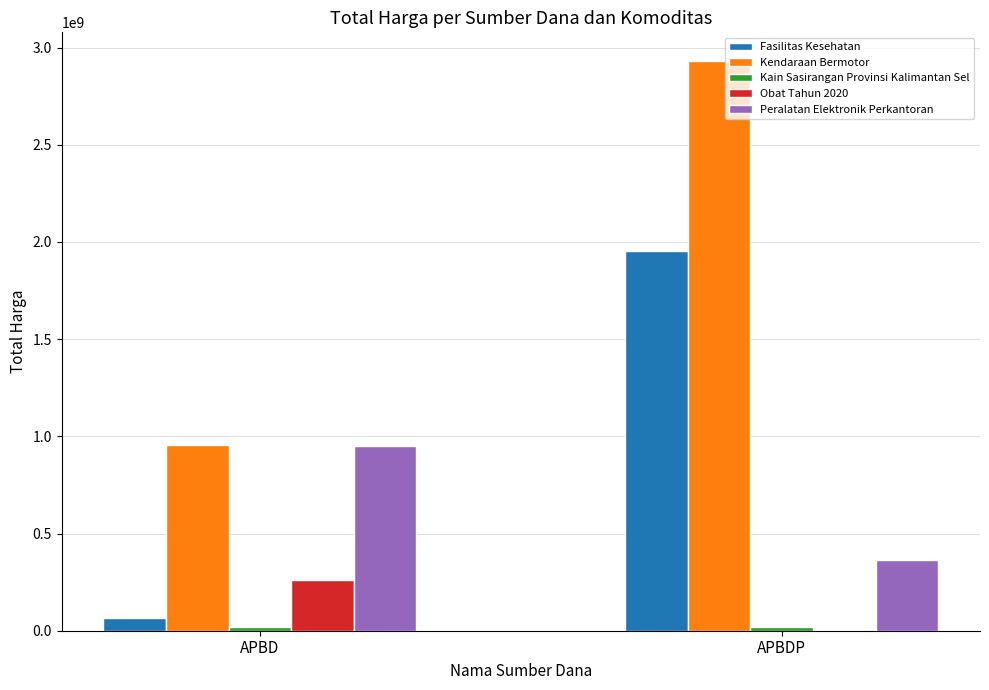

Which label corresponds to the largest value in the chart?

APBDP